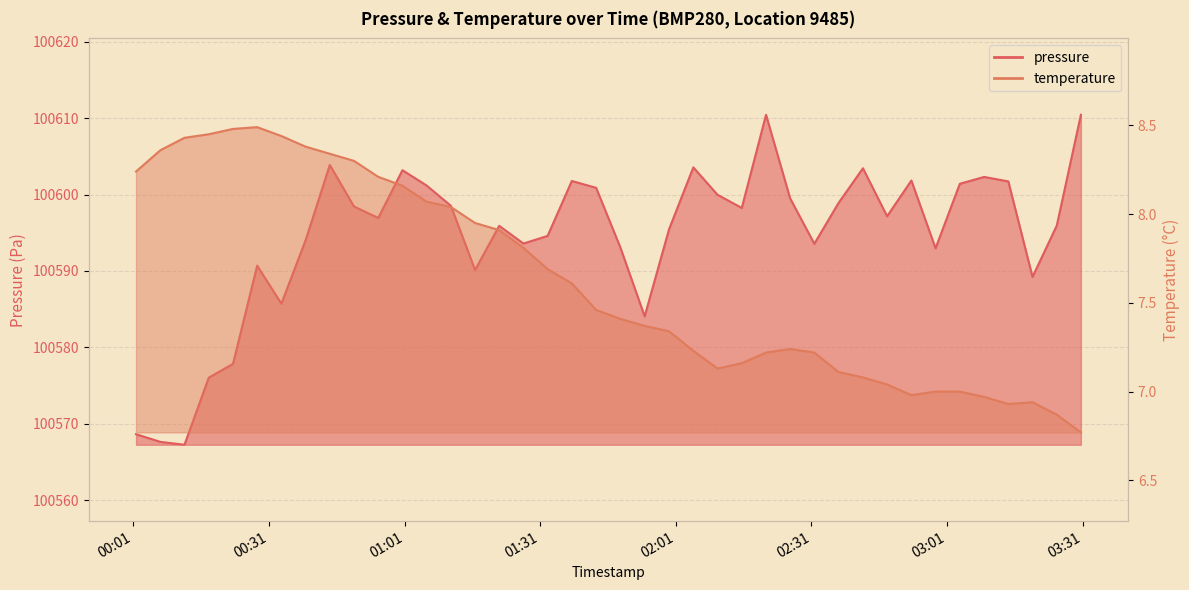

What are all the series names shown in the legend?

pressure, temperature